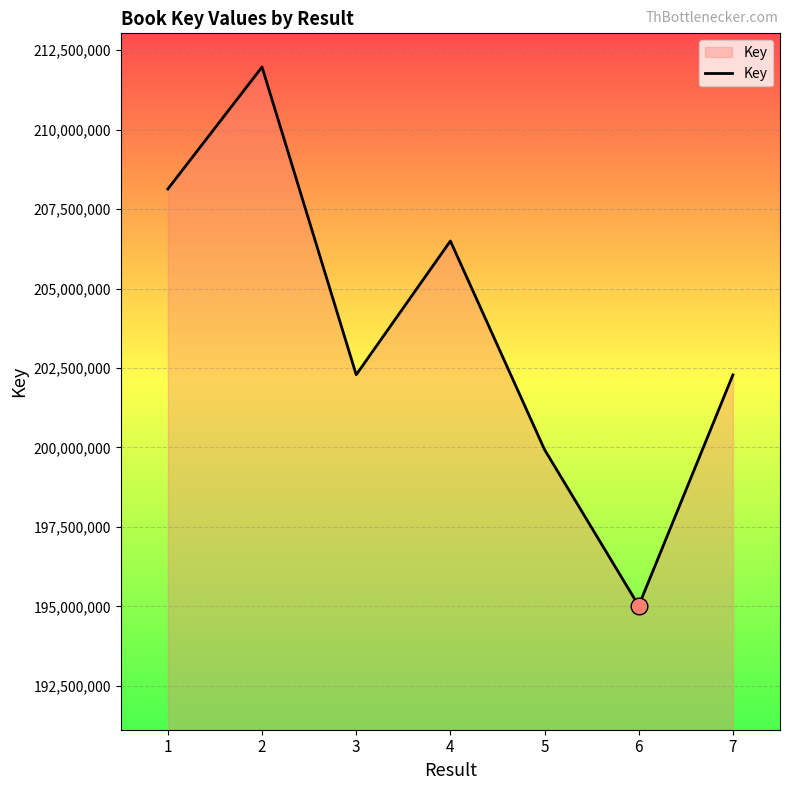

What is the ratio of the value at 4 to the value at 1?

1.0